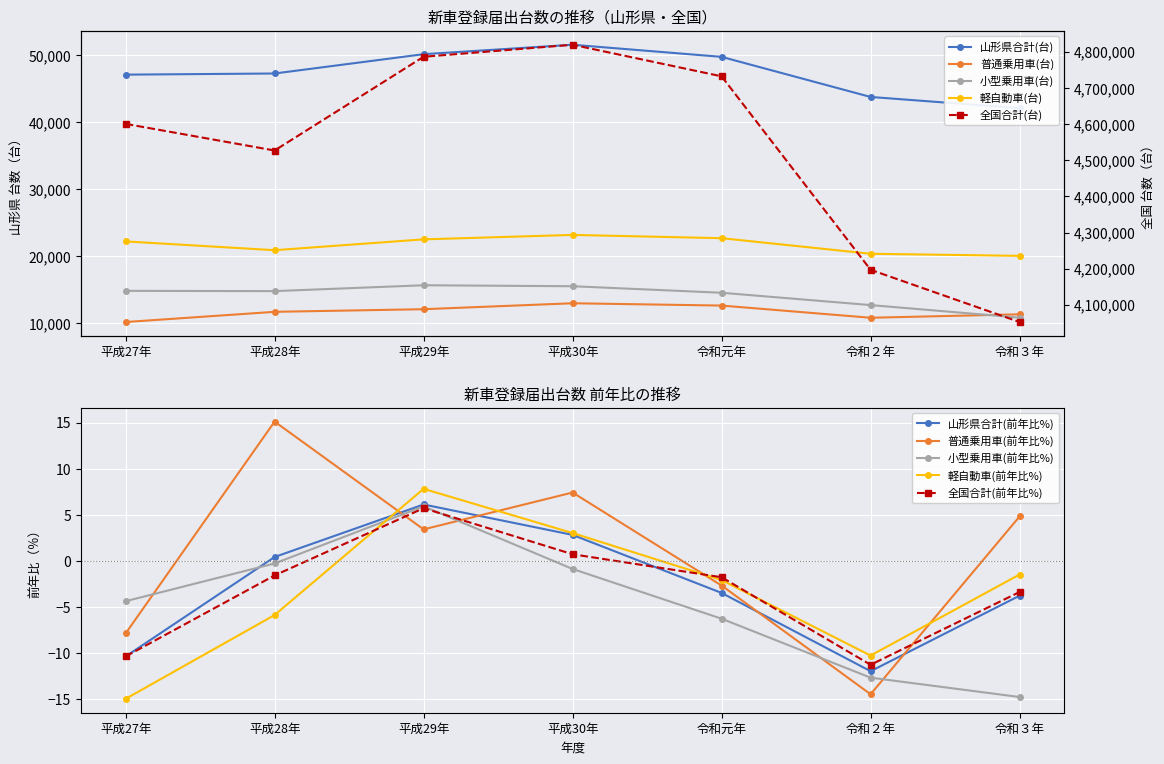

What is the smallest value displayed?

10126